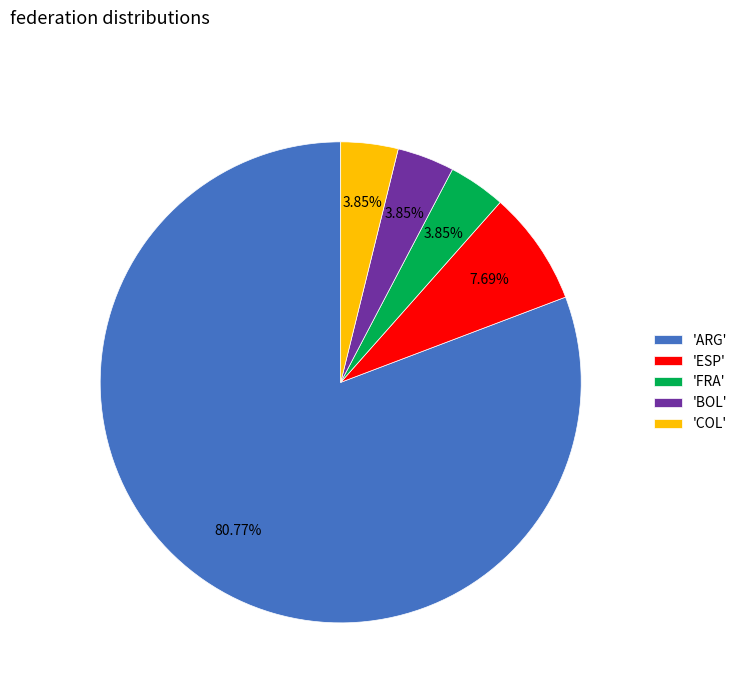

Which slice represents more than half of the pie?

'ARG'